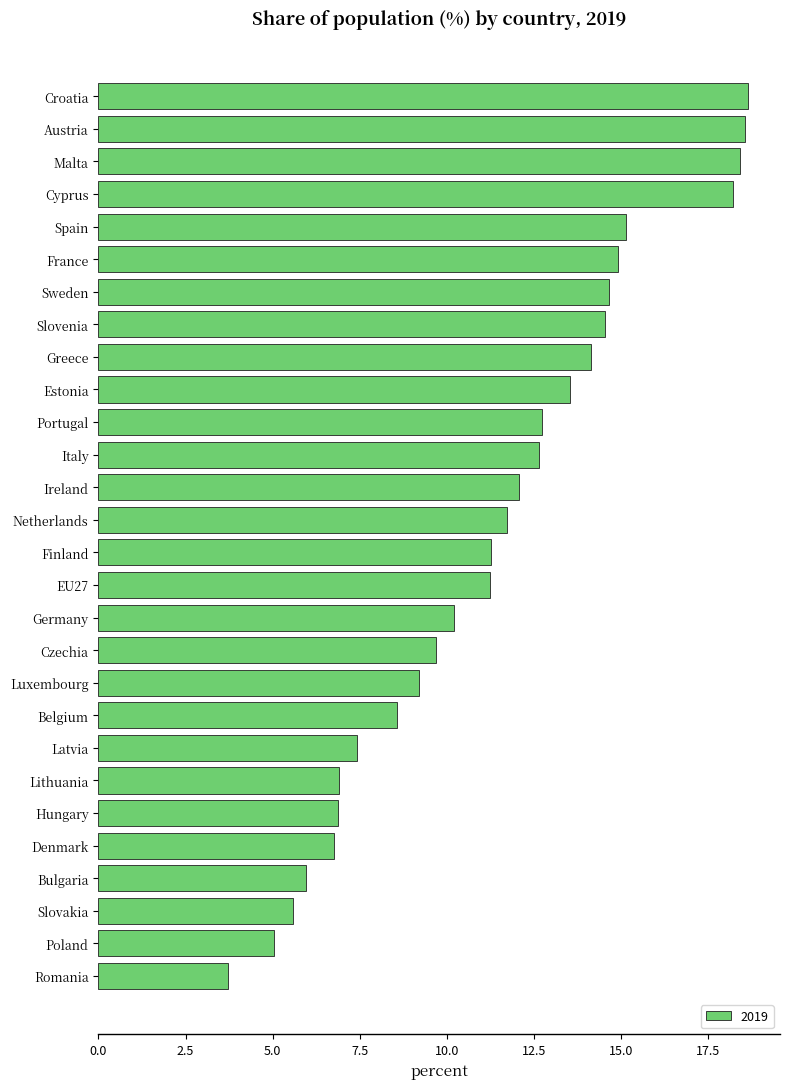

Which category has the lowest value across all series?

Romania